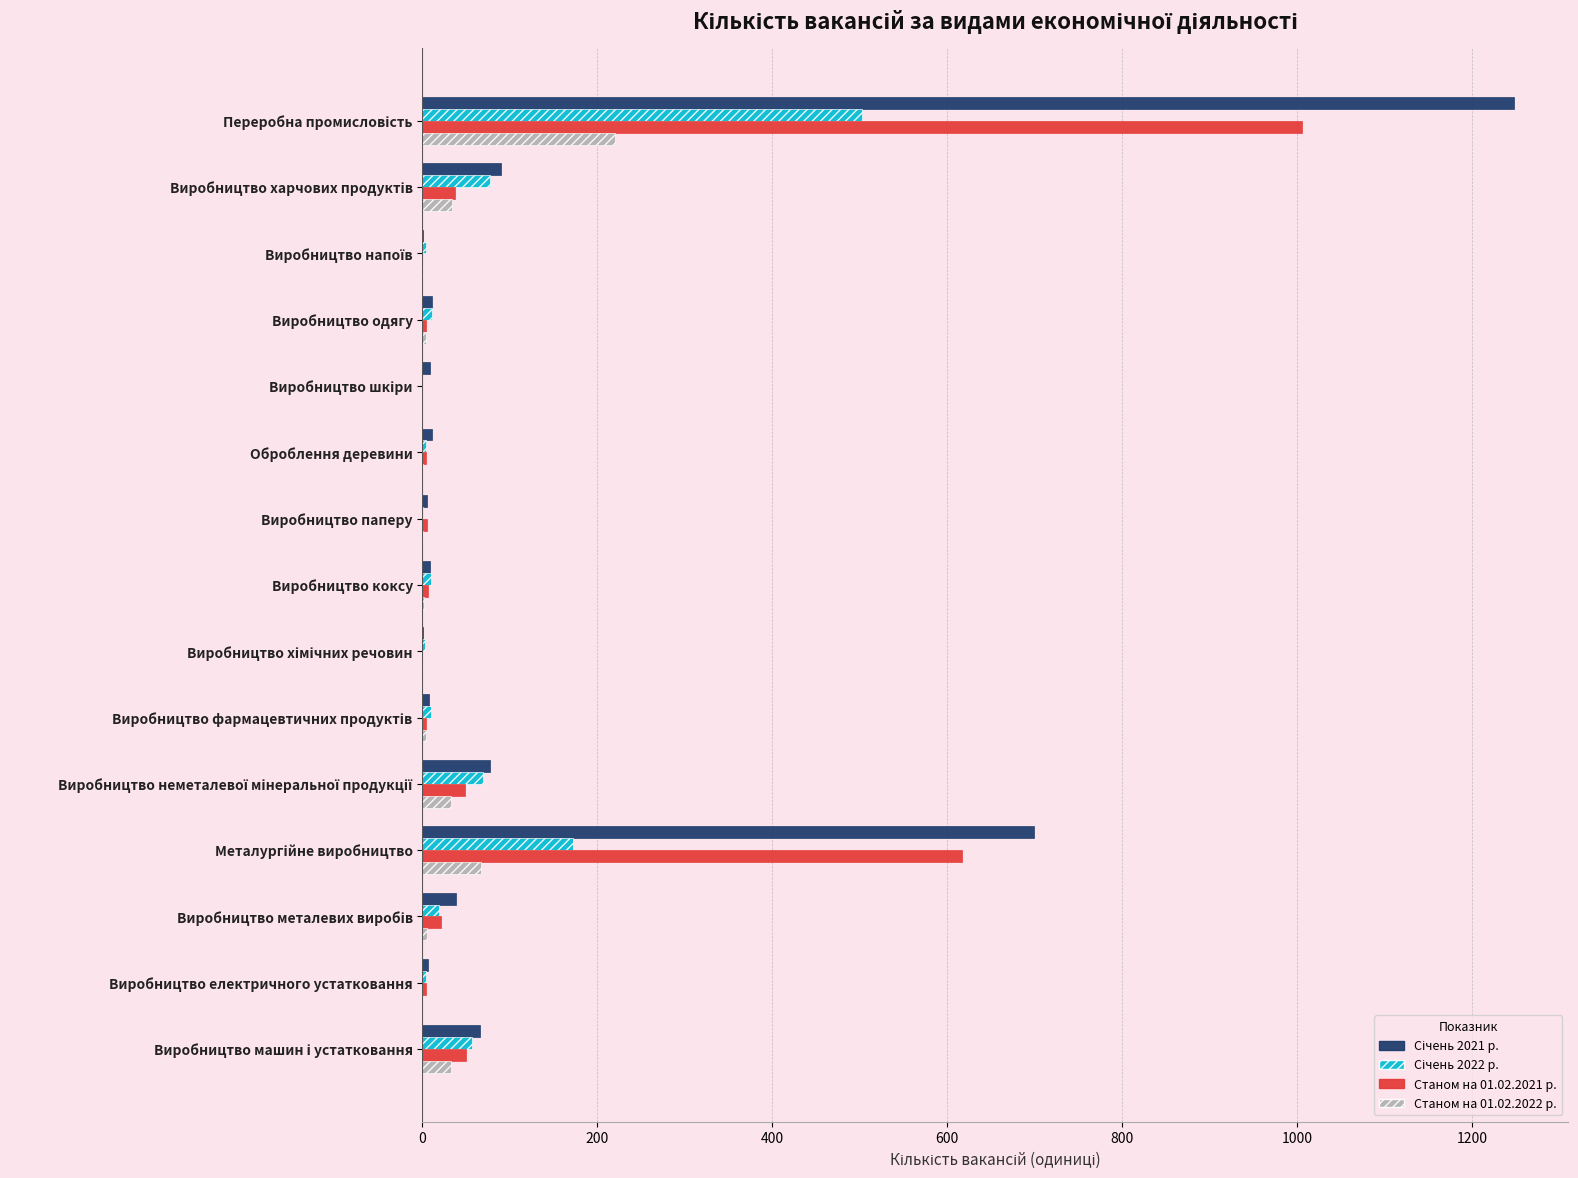

Is it true that Станом на 01.02.2022 р. equals 88 at Виробництво електричного устатковання?

False